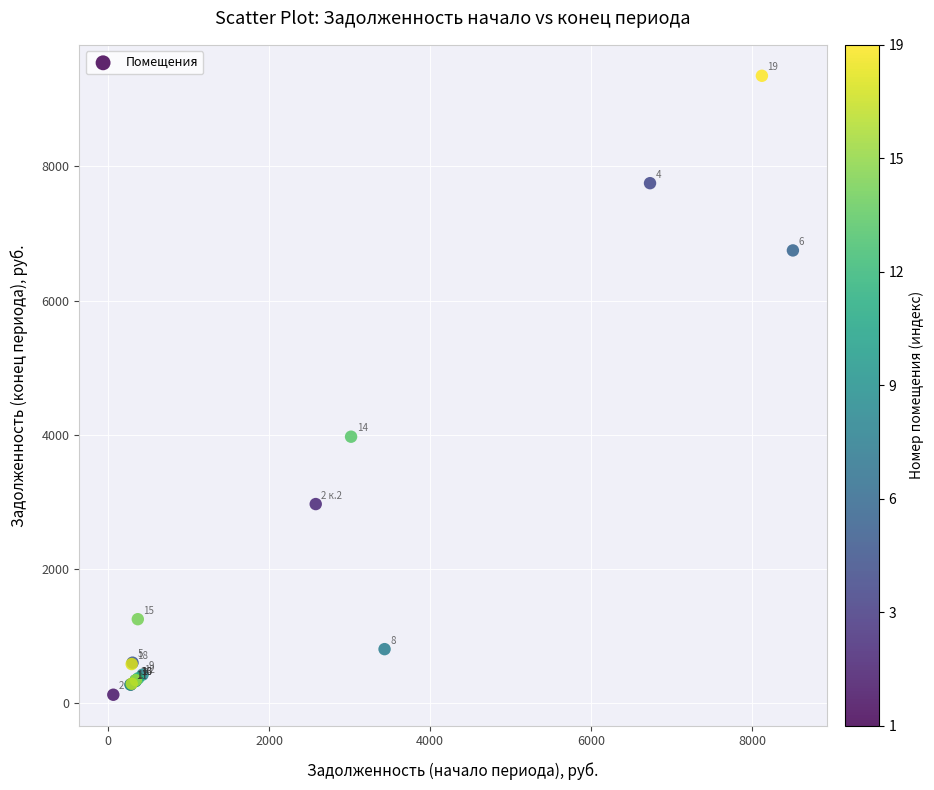

What Y value in the scatter plot is closest to 4739?

3972.5